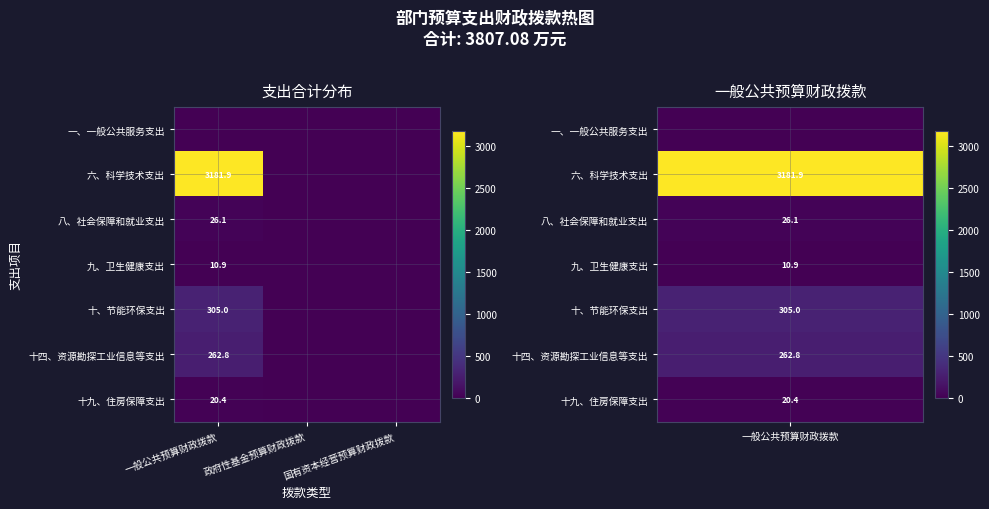

The 十、节能环保支出 series shows 406.7 at 一般公共预算财政拨款. True or false?

False